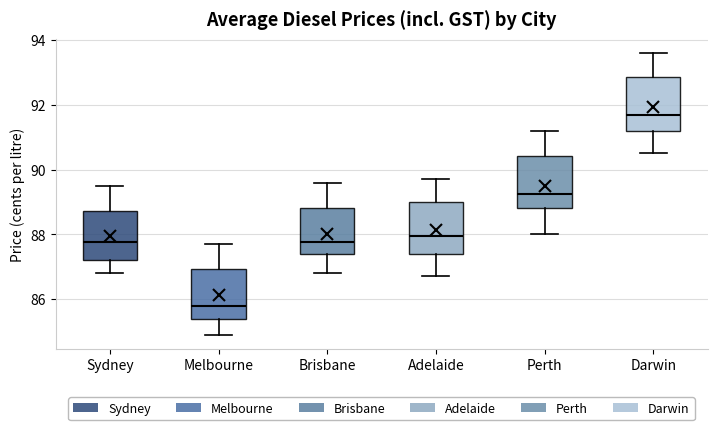

Reading left to right, transcribe this box plot: for each box, give where its median line is, the range the box spans, and where its two whiskers end, as read against the y-axis. The values are not printed on the chart, so give them approximately, as read against the axis.

Sydney: median 87.8, box 87.2 to 88.8, whiskers 86.8 to 89.6
Melbourne: median 85.8, box 85.4 to 87.0, whiskers 85.0 to 87.8
Brisbane: median 87.8, box 87.4 to 88.8, whiskers 86.8 to 89.6
Adelaide: median 88.0, box 87.4 to 89.0, whiskers 86.8 to 89.8
Perth: median 89.2, box 88.8 to 90.4, whiskers 88.0 to 91.2
Darwin: median 91.8, box 91.2 to 92.8, whiskers 90.6 to 93.6